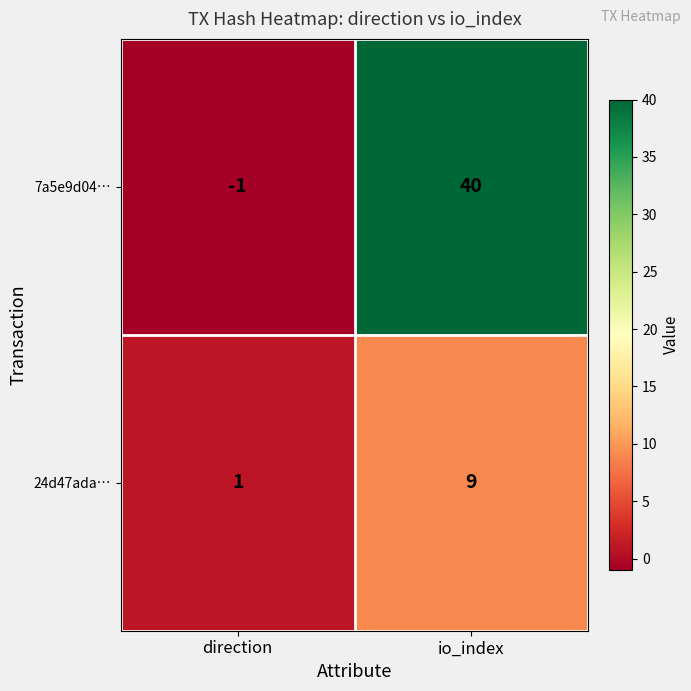

What is the minimum value shown in the chart?

-1